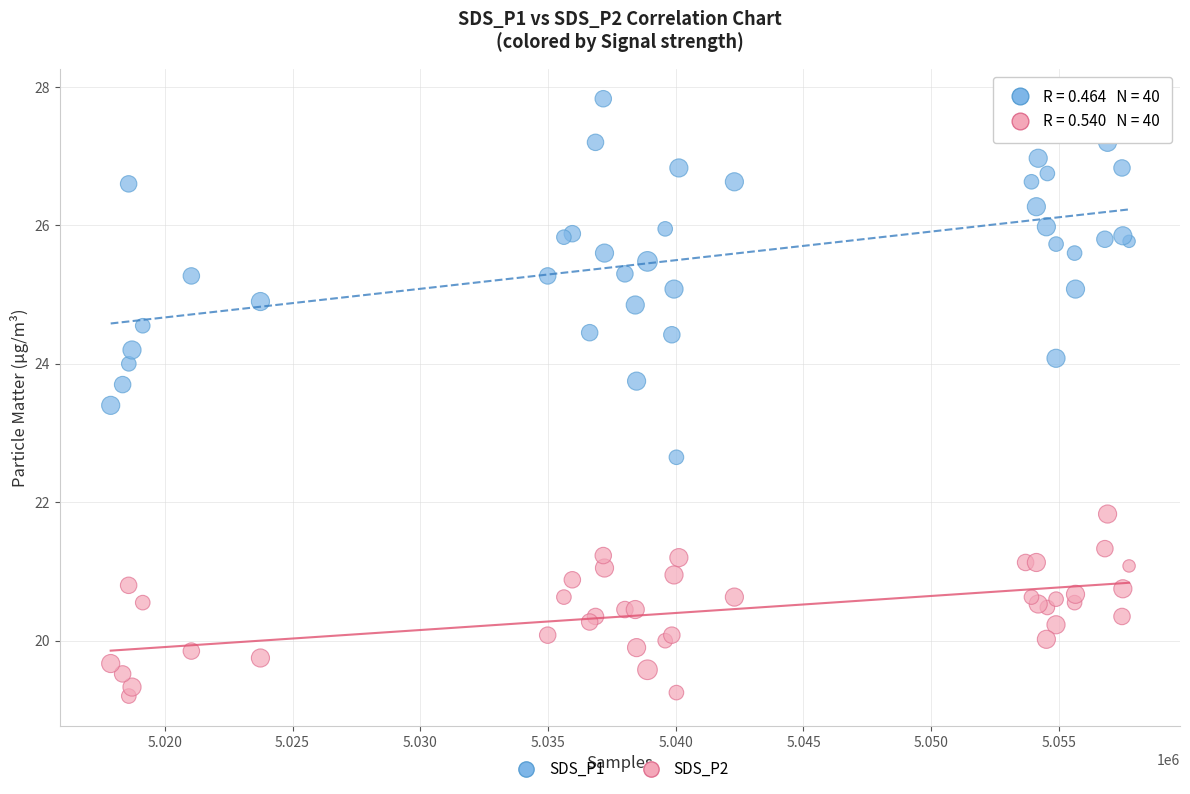

What are all the series names shown in the legend?

SDS_P1, SDS_P2